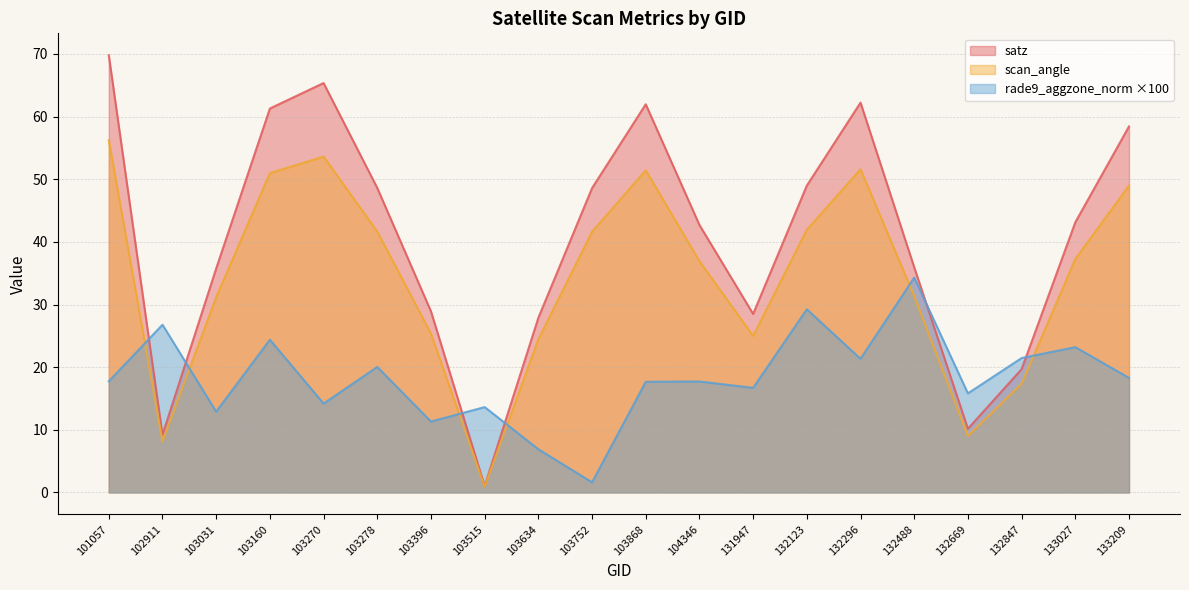

What is the minimum value shown in the chart?

0.9